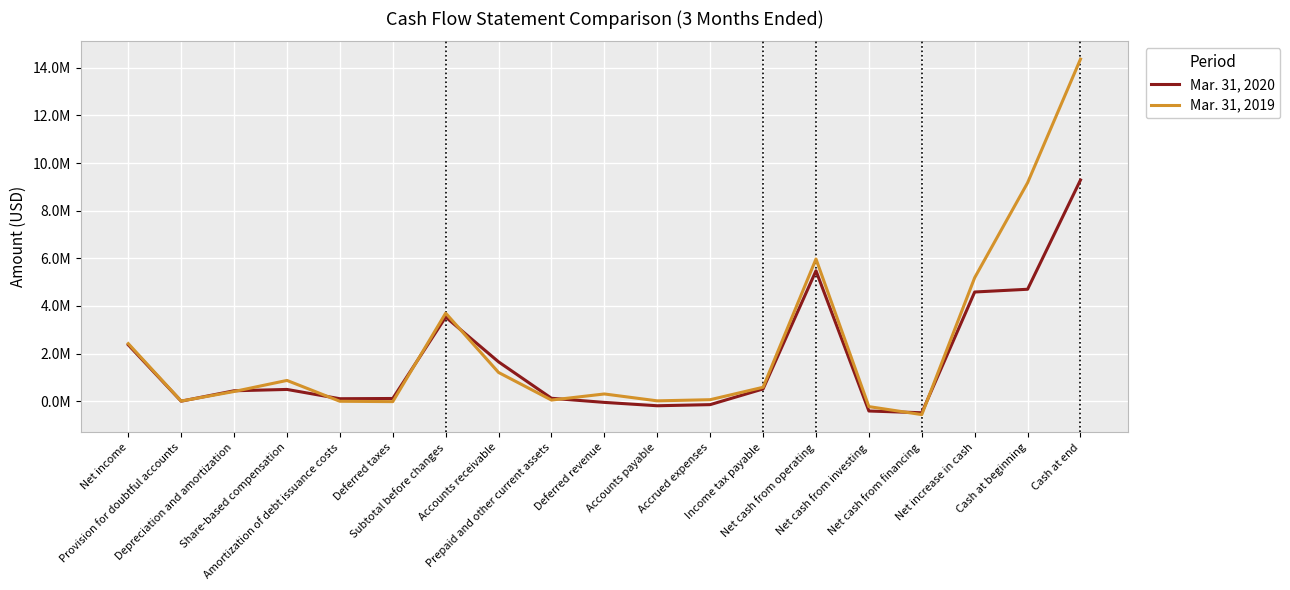

Does the chart have visible grid lines?

Yes